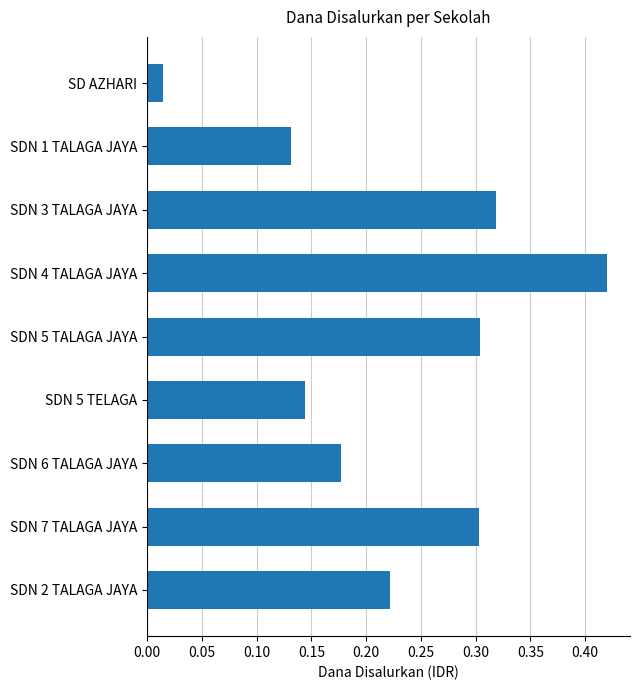

At which category does the chart reach its peak across all series?

SDN 4 TALAGA JAYA